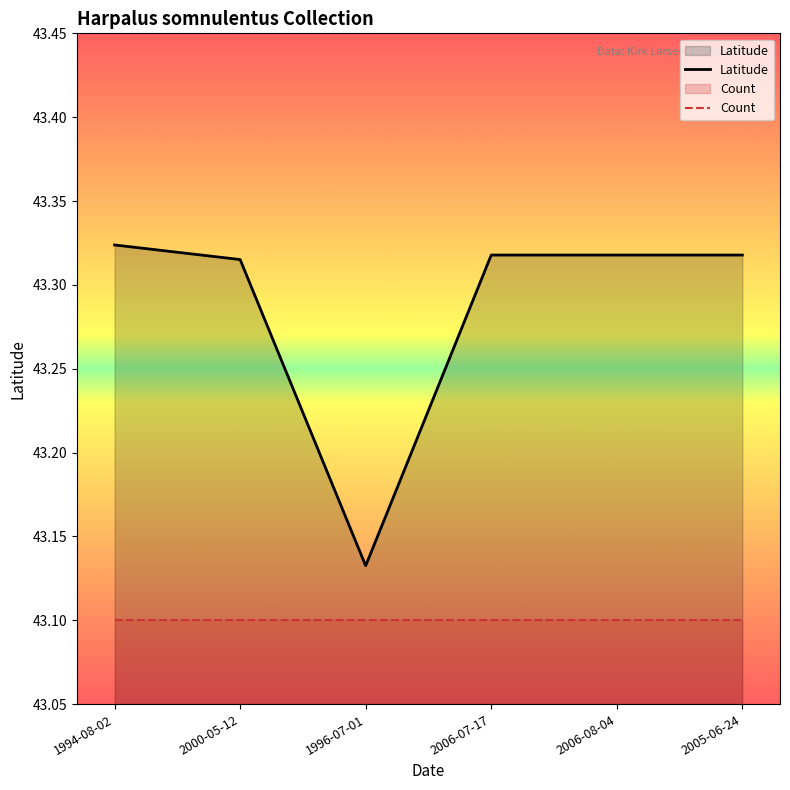

Reading left to right, what are all the values shown in this chart?

Latitude: 1994-08-02=43.3	2000-05-12=43.3	1996-07-01=43.1	2006-07-17=43.3	2006-08-04=43.3	2005-06-24=43.3
Count: 1994-08-02=43.1	2000-05-12=43.1	1996-07-01=43.1	2006-07-17=43.1	2006-08-04=43.1	2005-06-24=43.1